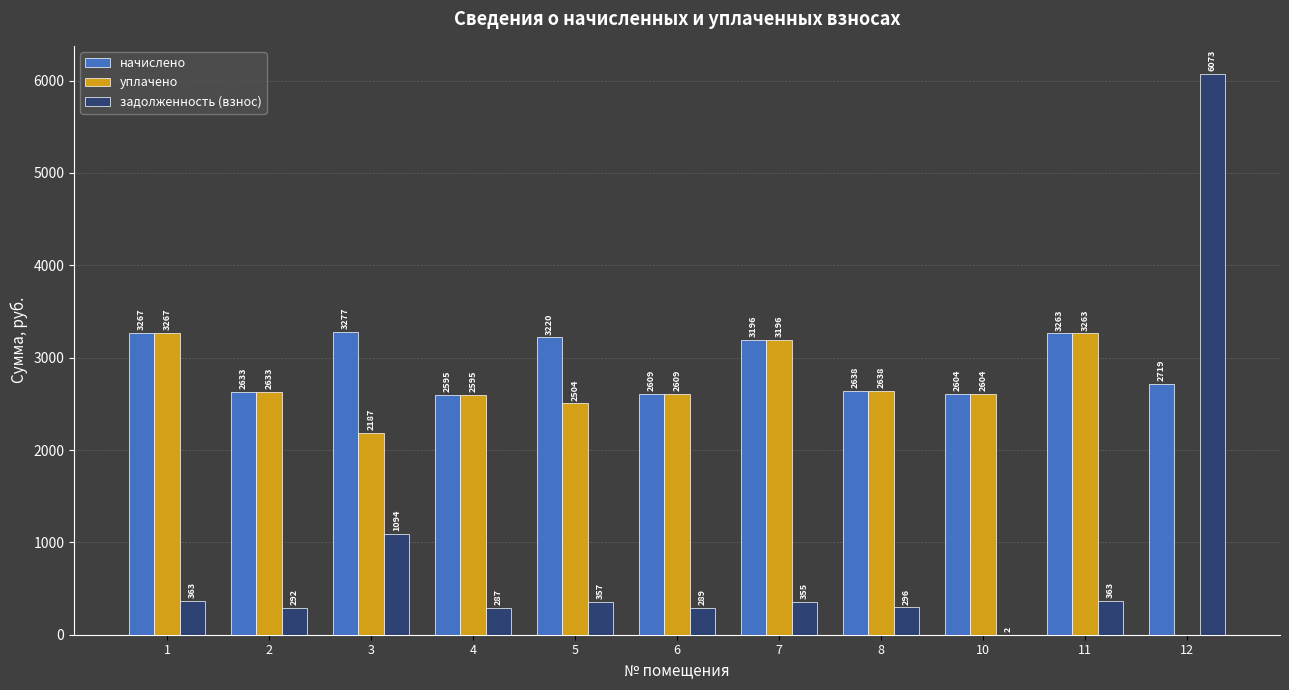

True or false: уплачено has a value of 842.1 at 6.

False